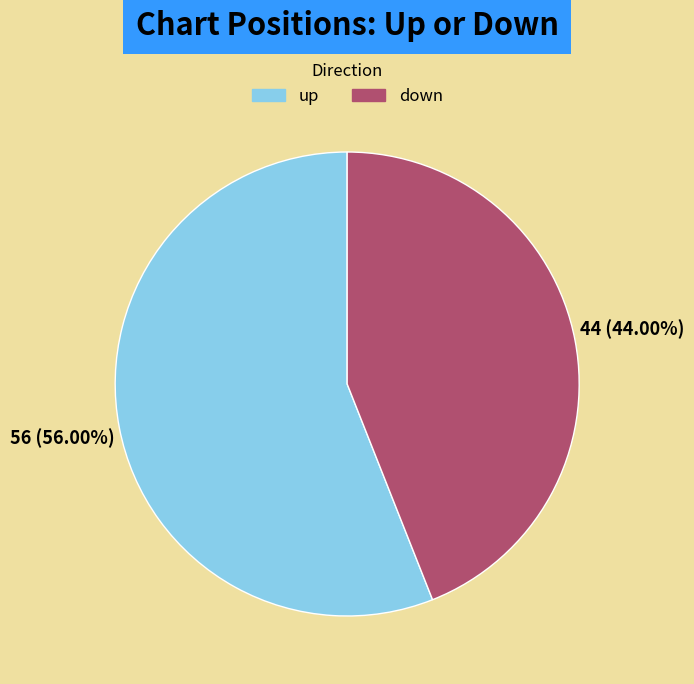

Rank the categories by value from highest to lowest.

up, down